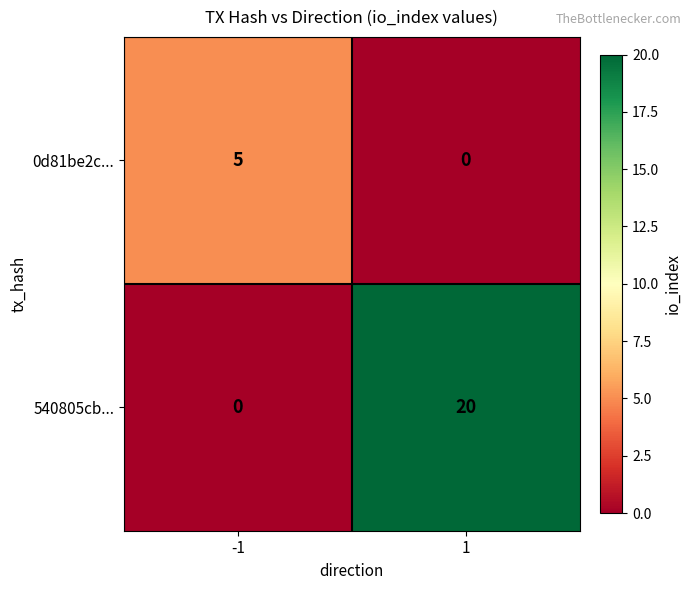

What is the total value across all series at 1?

20